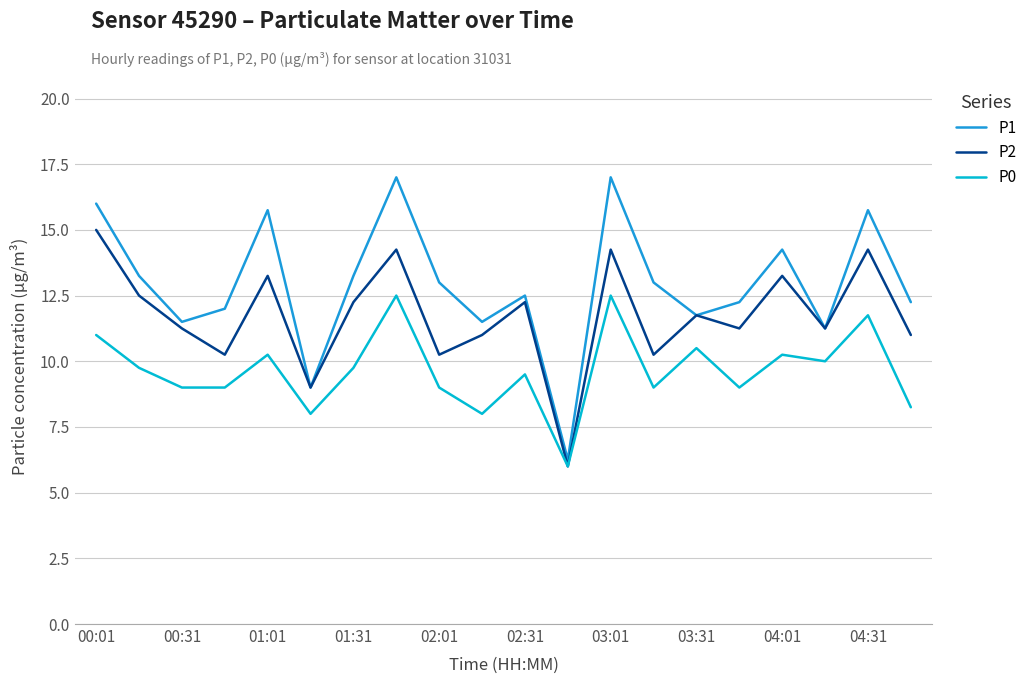

Which series has the widest spread of values?

P1